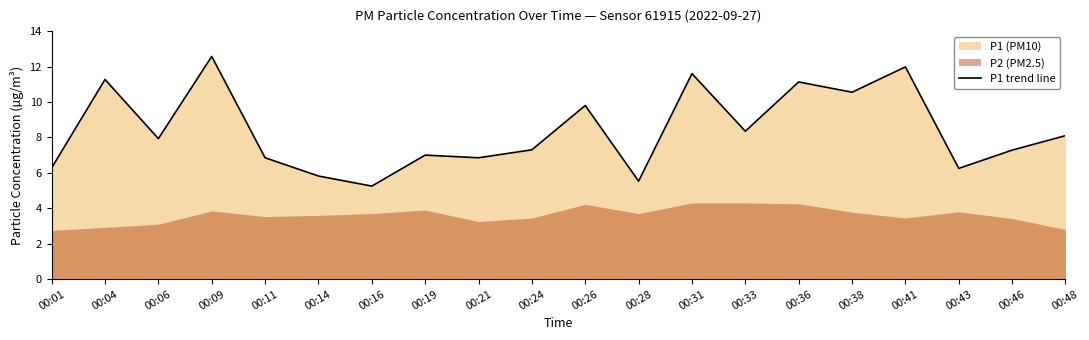

What is the difference between the maximum and second lowest values?

7.0